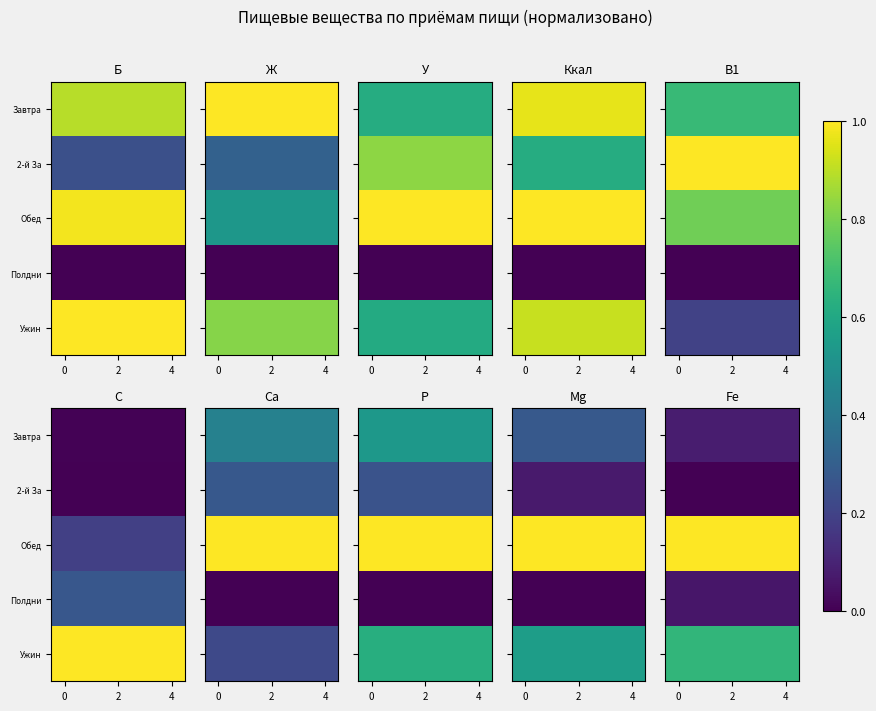

Rank the series at 2 from lowest to highest value.

2-й За, Полдни, Завтра, Ужин, Обед